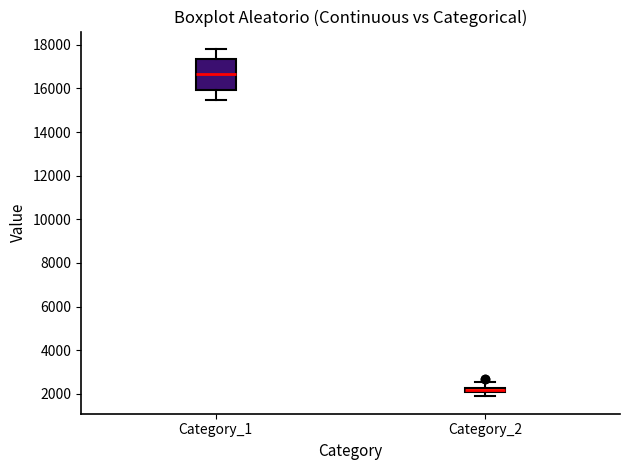

Where is the upper edge of the box for Category_2 on the y-axis? The values are not printed on the chart, so give them approximately, as read against the axis.

2200